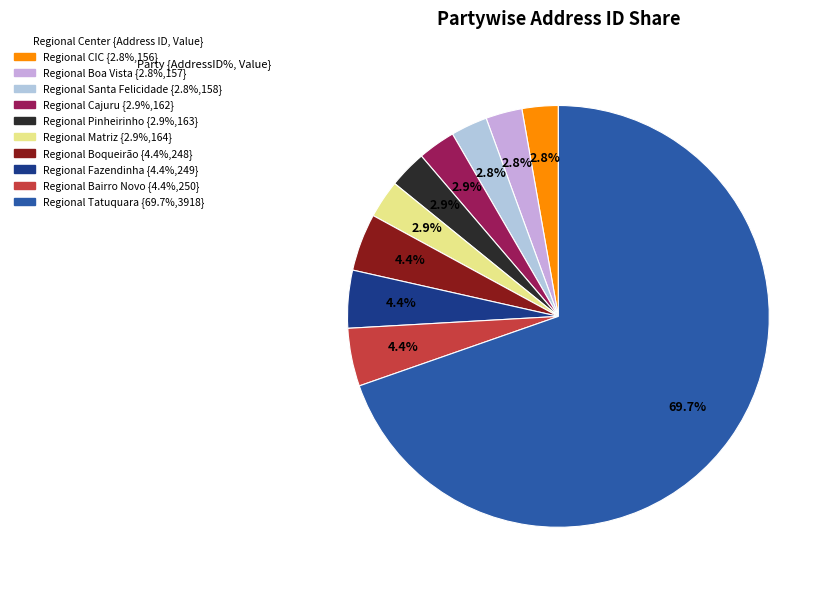

Which category has the biggest portion of the pie?

Regional Tatuquara